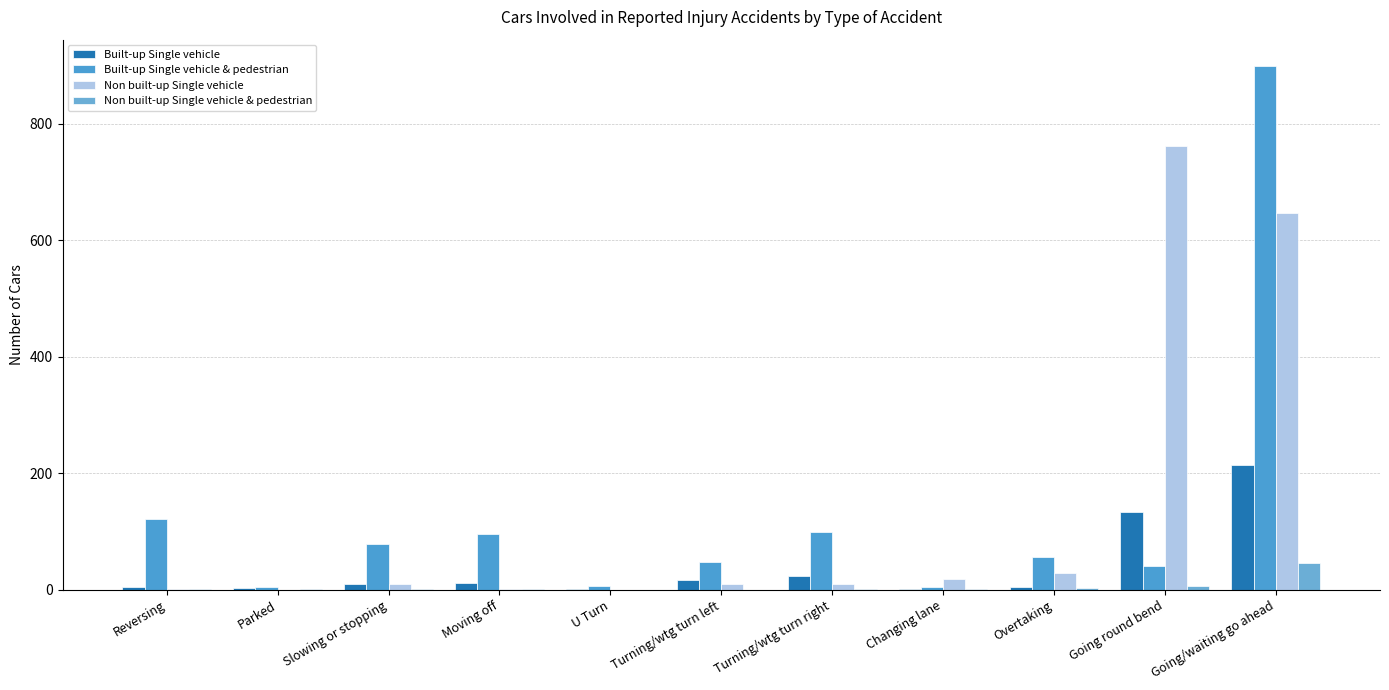

Count the number of data series in this chart.

4